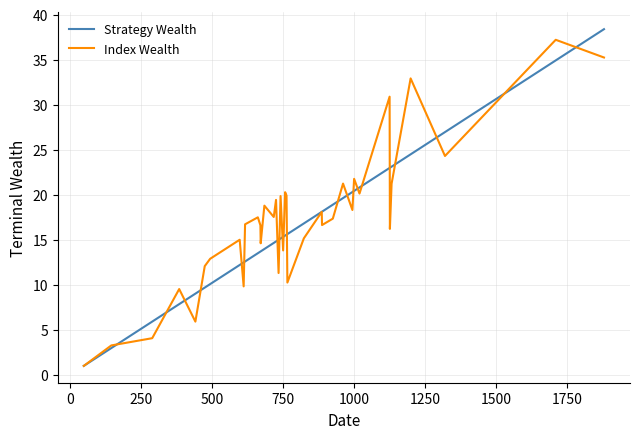

Does the chart have visible grid lines?

Yes